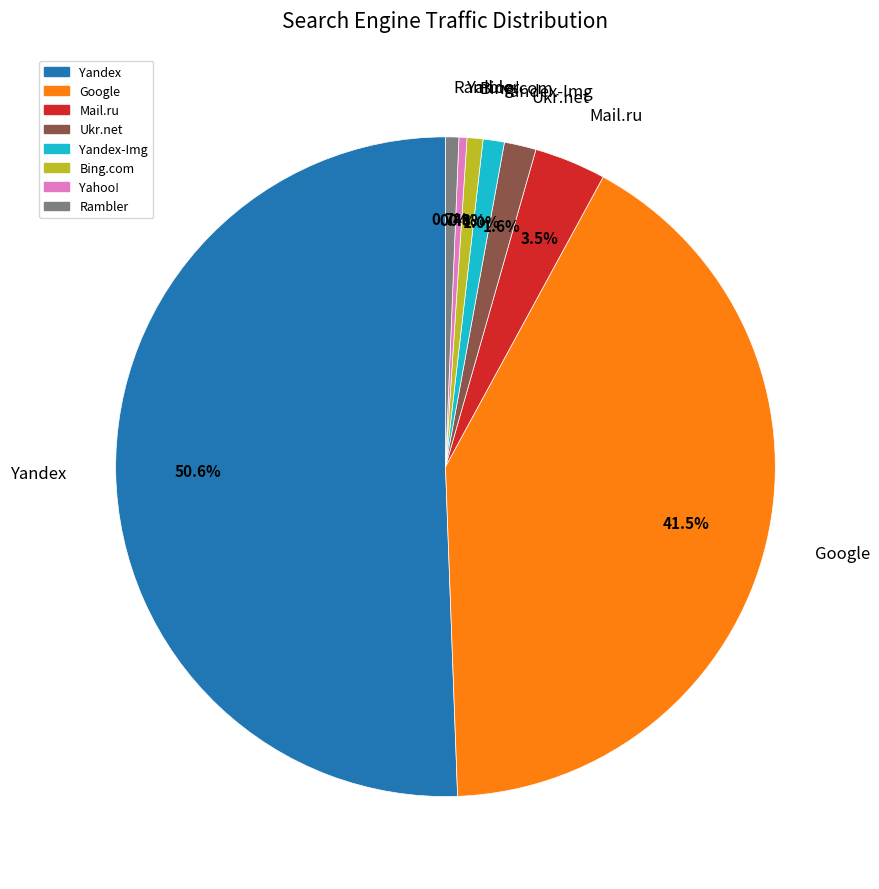

Count the number of slices in the pie.

8